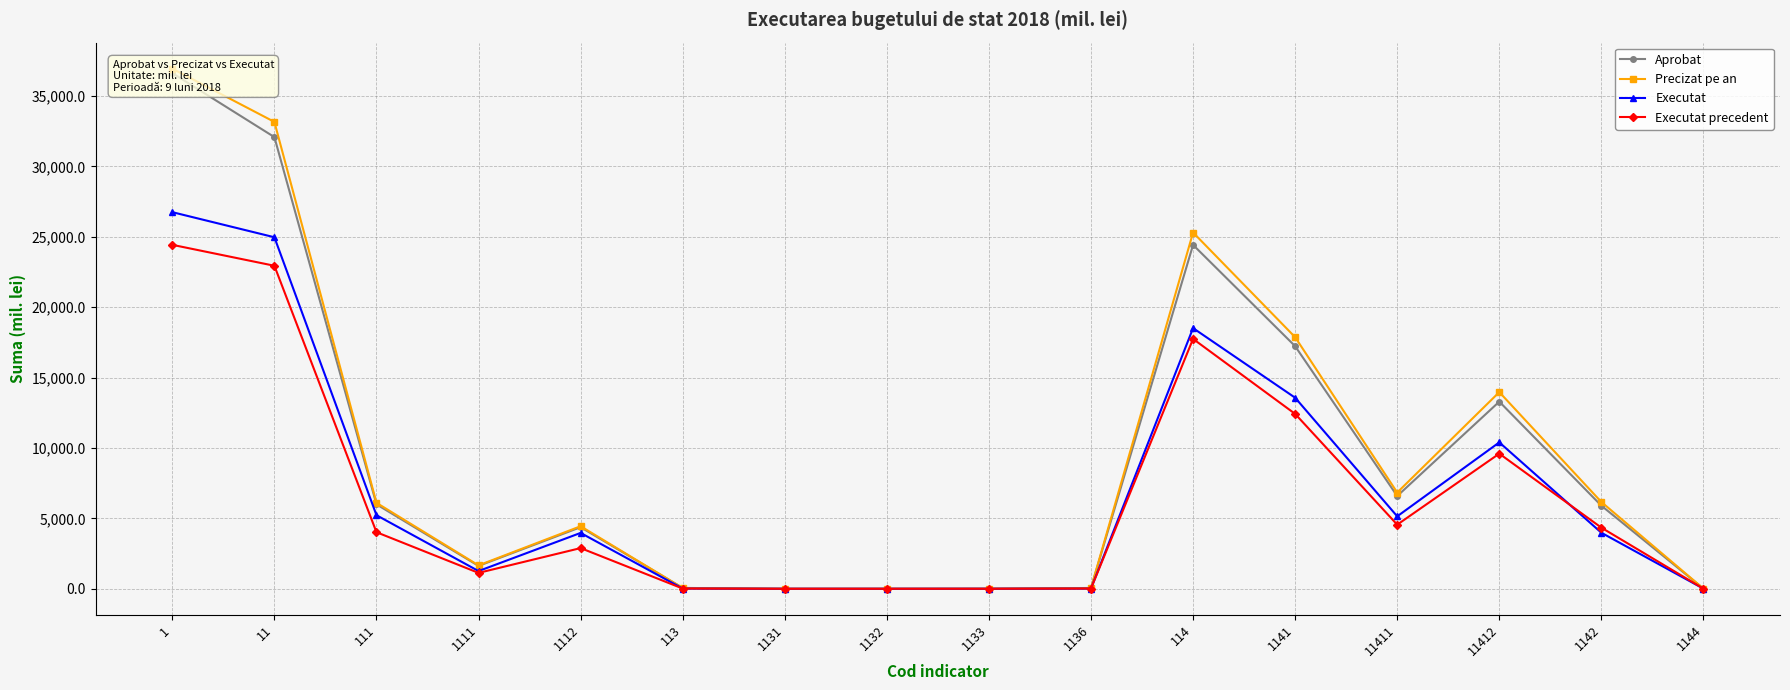

What is the difference between the highest and lowest values at 1112?

1552.5